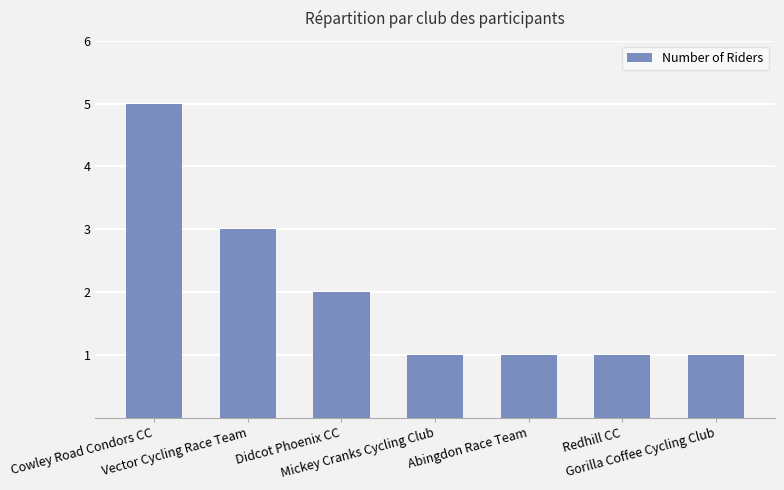

Reading left to right, extract all data points from this chart.

Cowley Road Condors CC=5	Vector Cycling Race Team=3	Didcot Phoenix CC=2	Mickey Cranks Cycling Club=1	Abingdon Race Team=1	Redhill CC=1	Gorilla Coffee Cycling Club=1